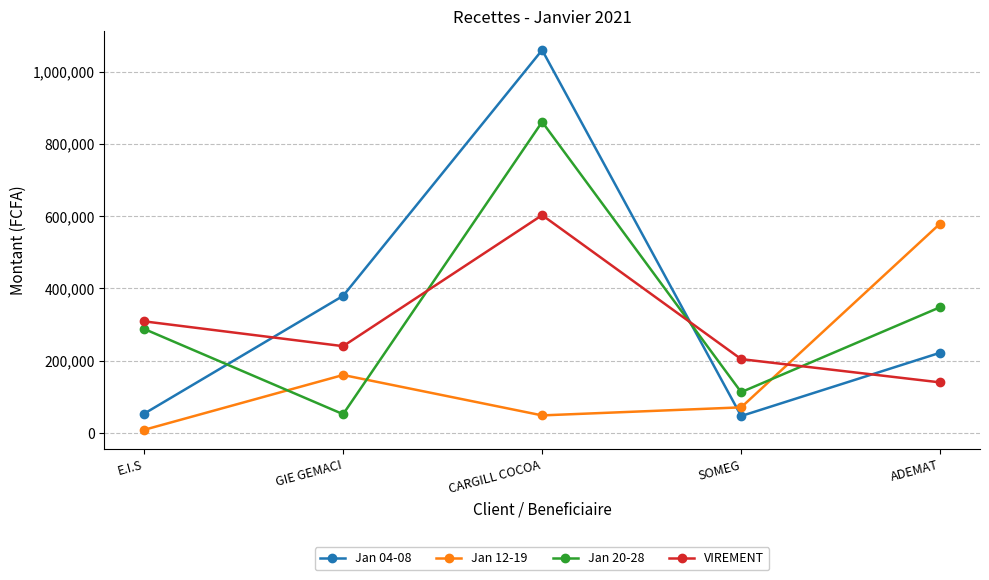

What is the sum of the VIREMENT values at GIE GEMACI and ADEMAT?

379677